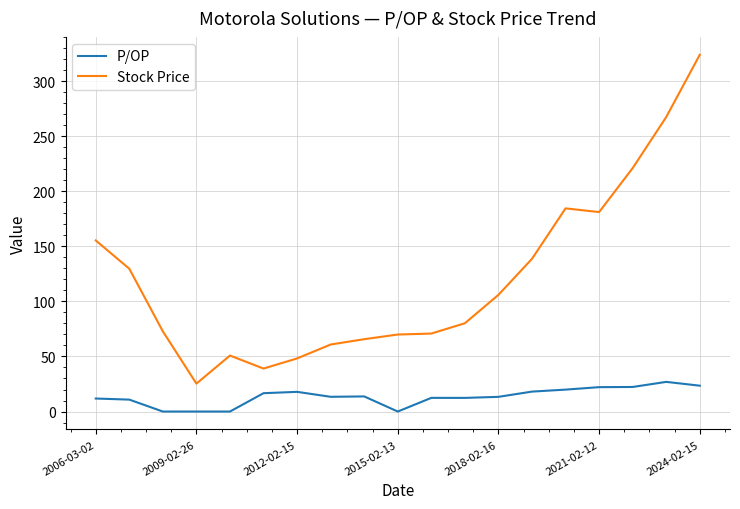

What is the highest value of the P/OP series?

26.9